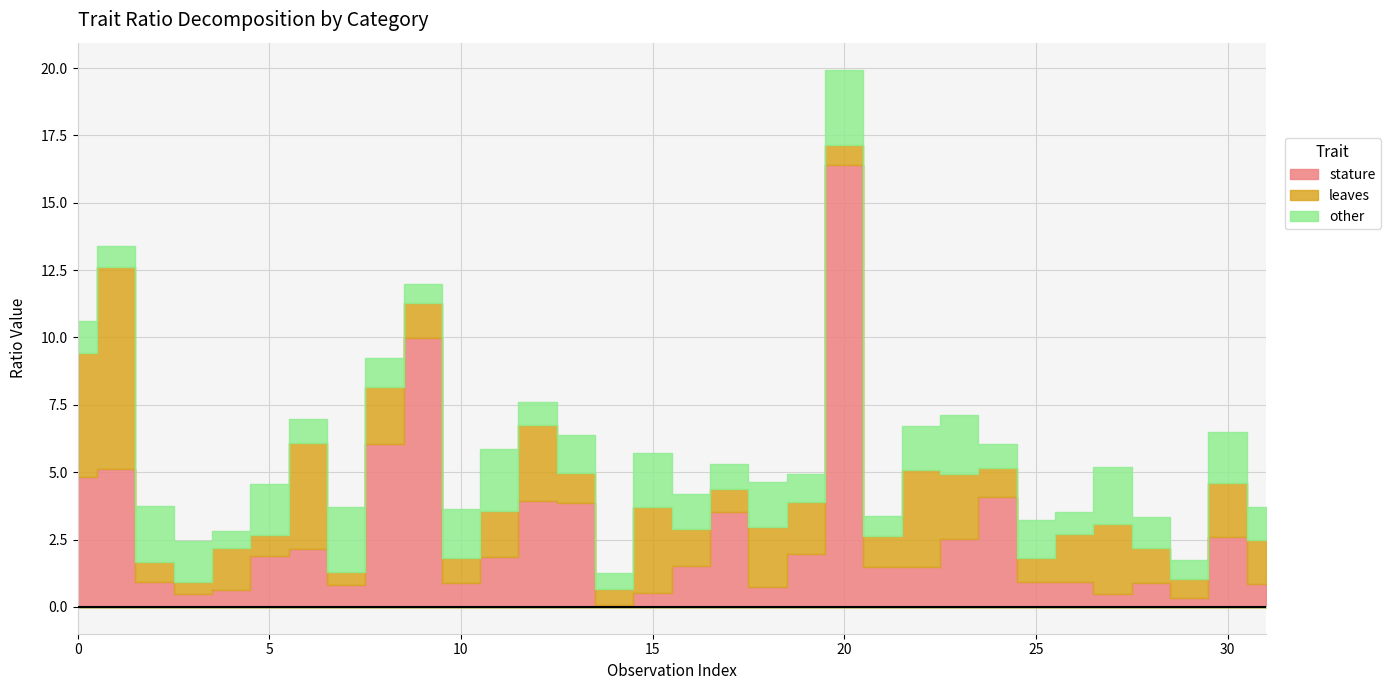

What is the label of the 16th point from the right?

16